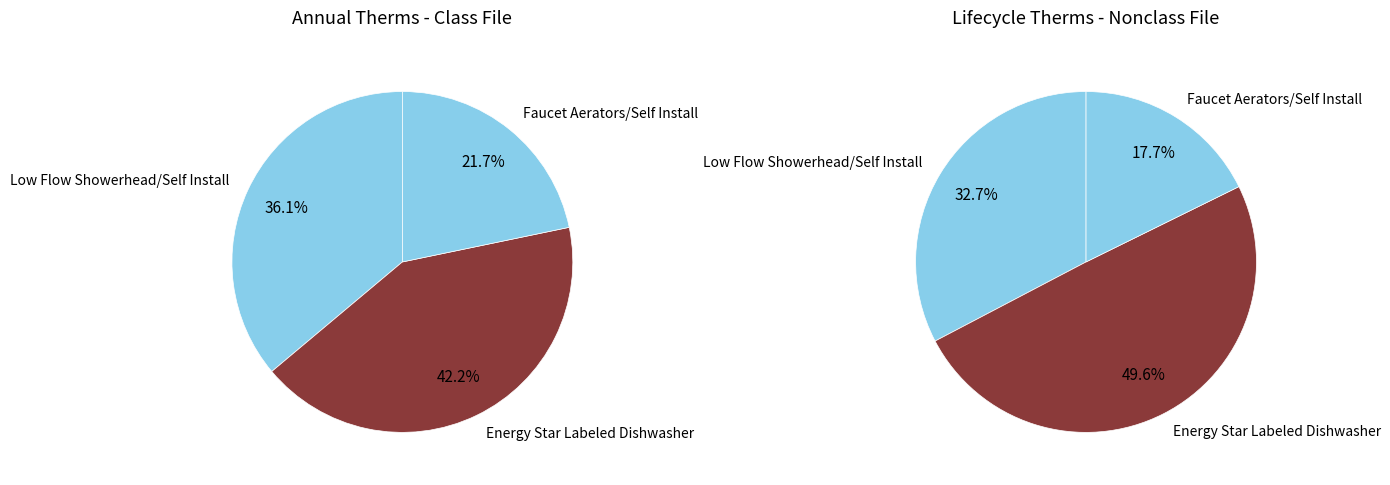

Is the sum of Faucet Aerators and Energy Star Dishwasher greater than half?

Yes